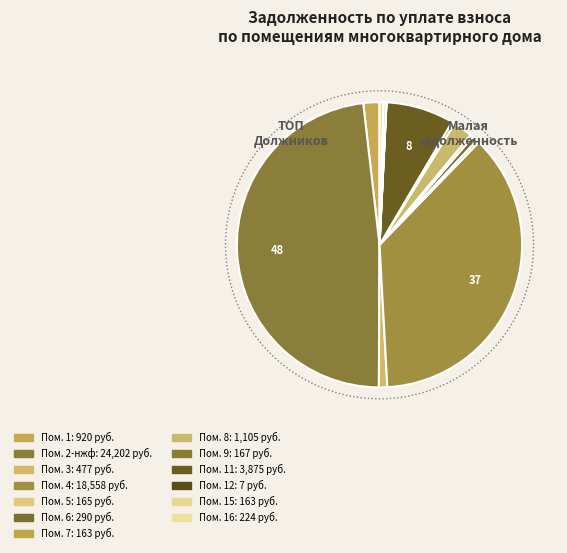

What is the change in value from 1 to 11?

+2954.6